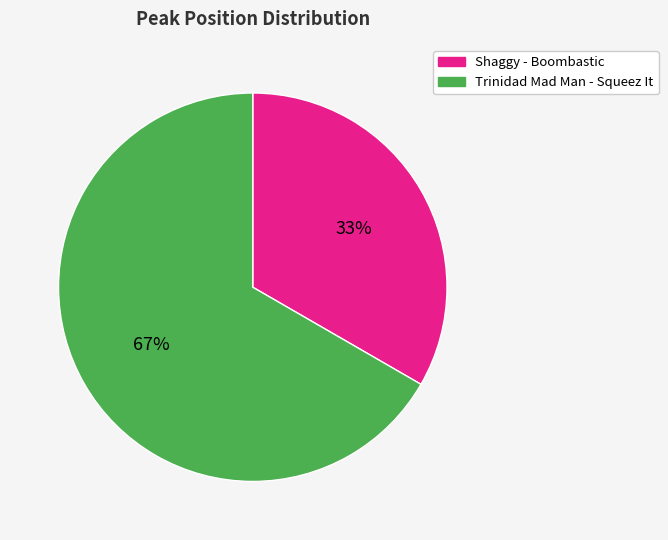

Approximately how many times larger is the value at Shaggy - Boombastic compared to Trinidad Mad Man - Squeez It?

0.5